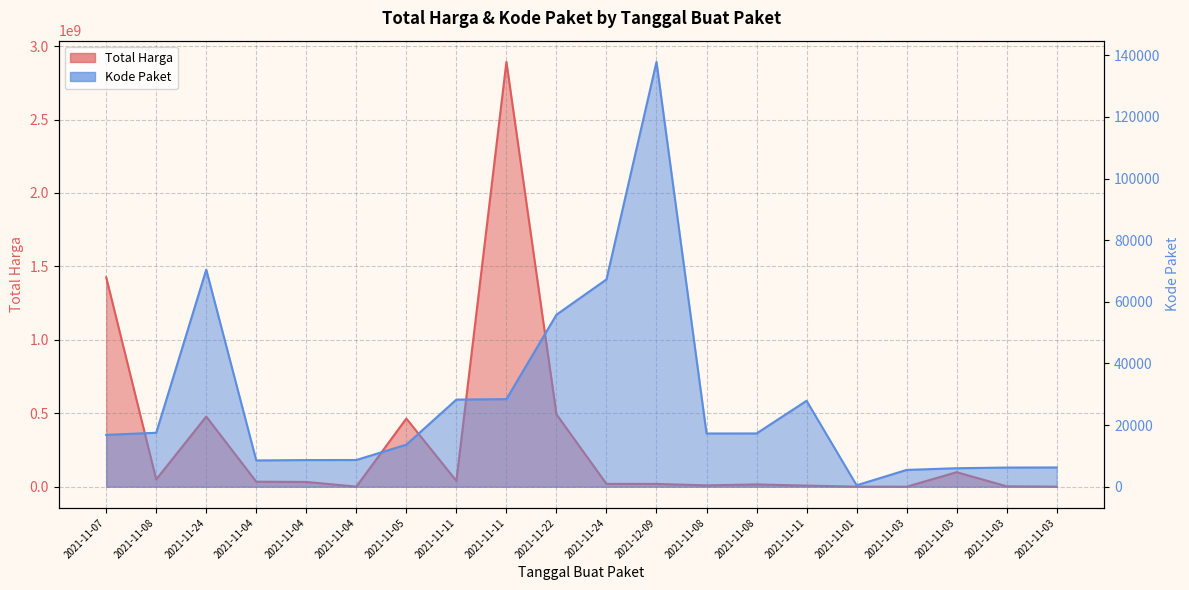

Is the value of Total Harga at 2021-11-11 greater than the value of Kode Paket at 2021-11-11?

Yes